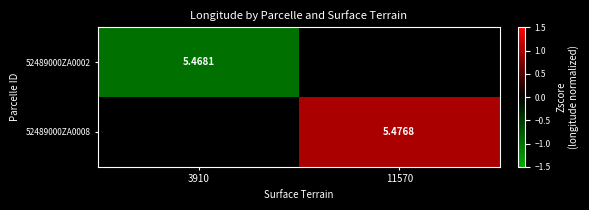

Is the value of 52489000ZA0002 at 3910 greater than the value of 52489000ZA0008 at 11570?

No